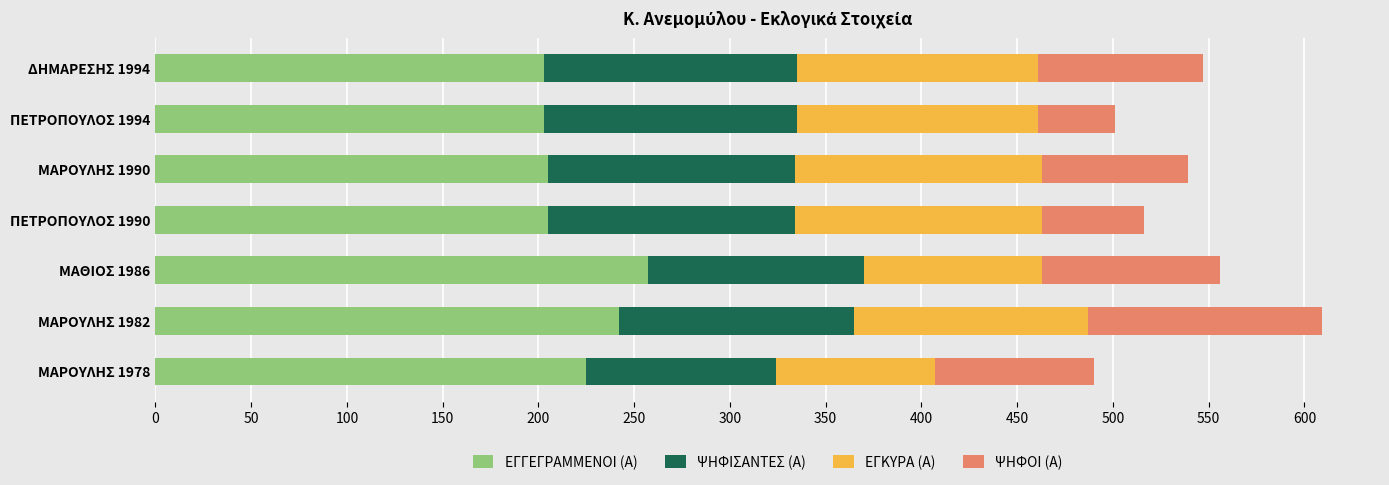

What is the average value of the ΕΓΓΕΓΡΑΜΜΕΝΟΙ (Α) series?

220